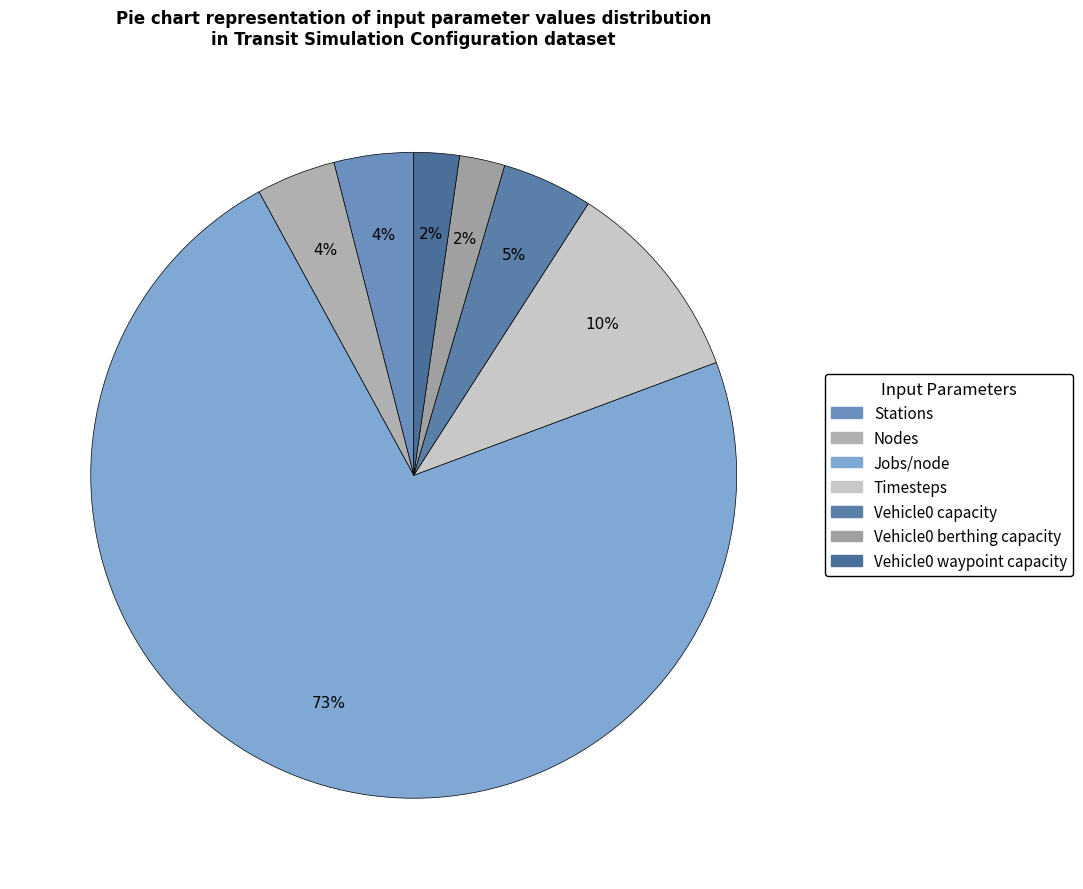

How many slices are in this pie chart?

7